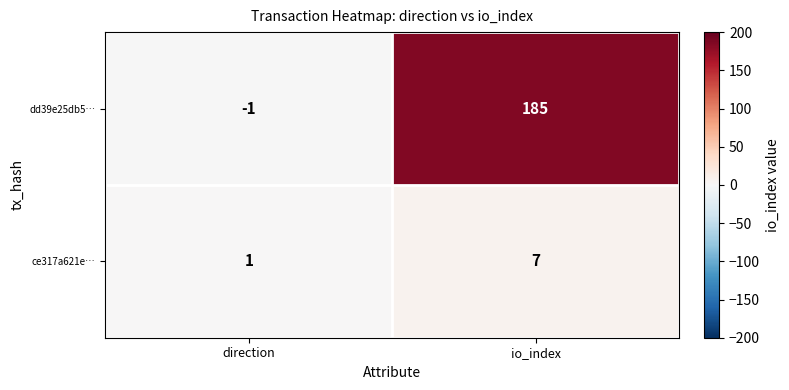

List the series in order of their peak value, highest first.

dd39e25db5…, ce317a621e…